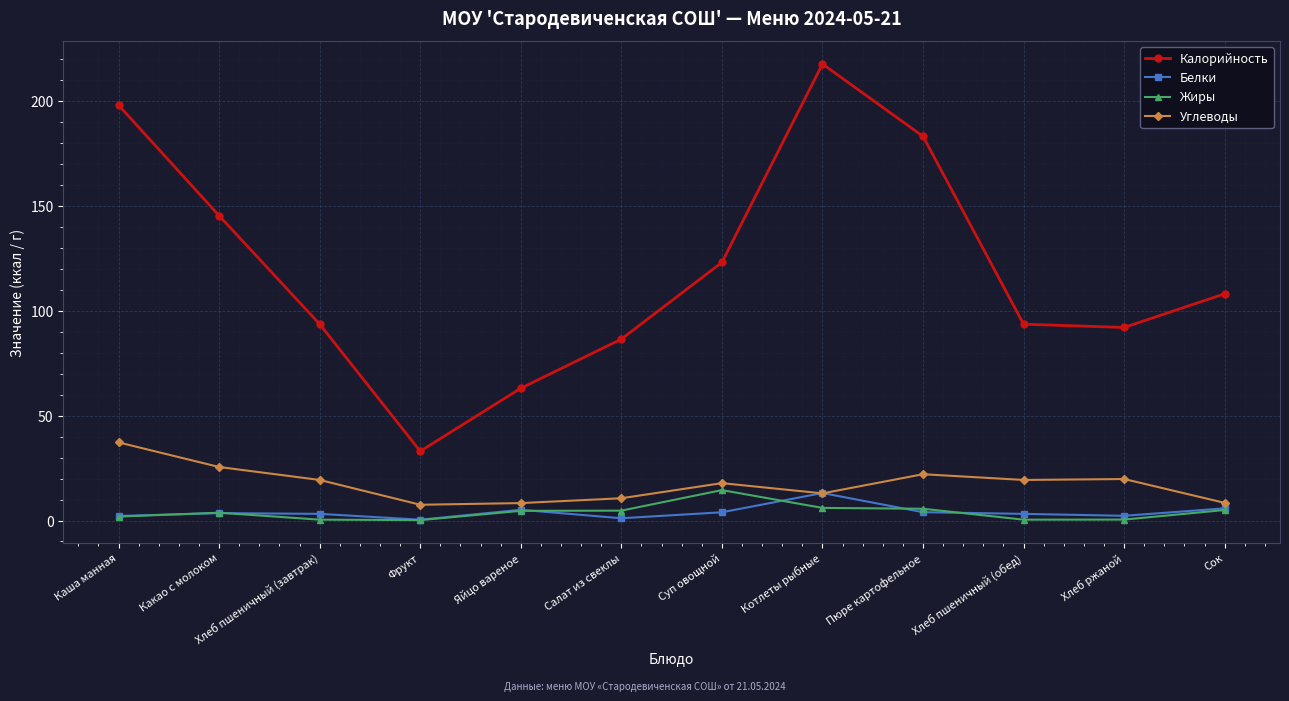

What is the lowest value of the Углеводы series?

7.5